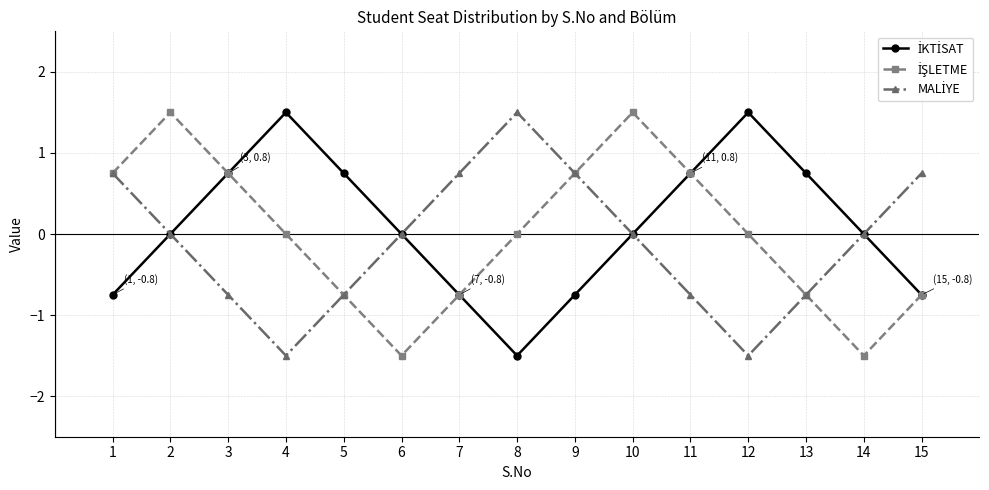

How many series are shown in this chart?

3